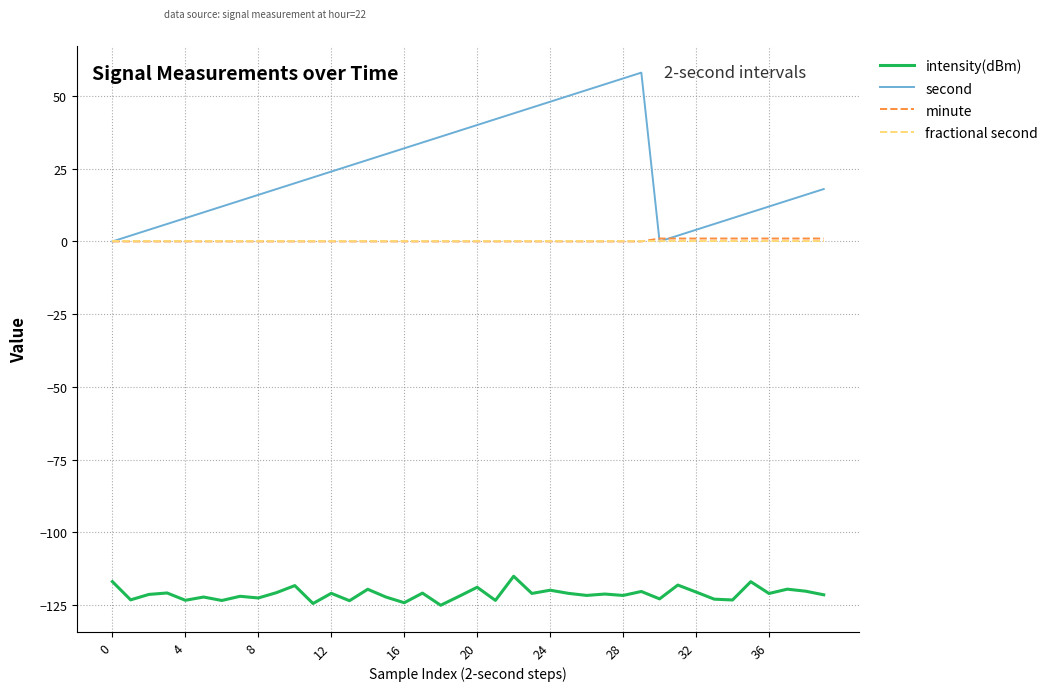

What is the greatest value displayed?

58.0